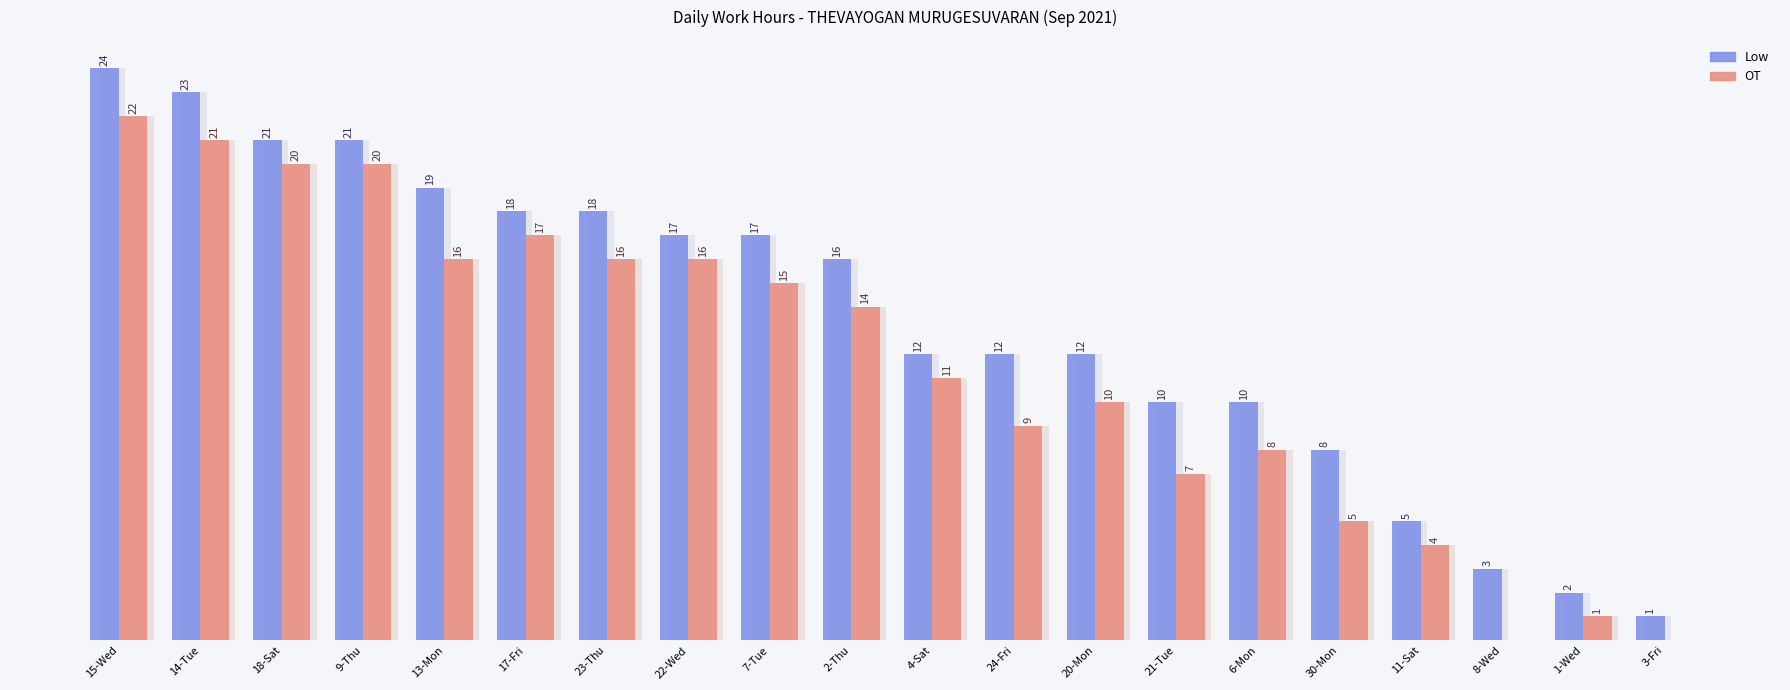

How many distinct data groups are displayed?

2